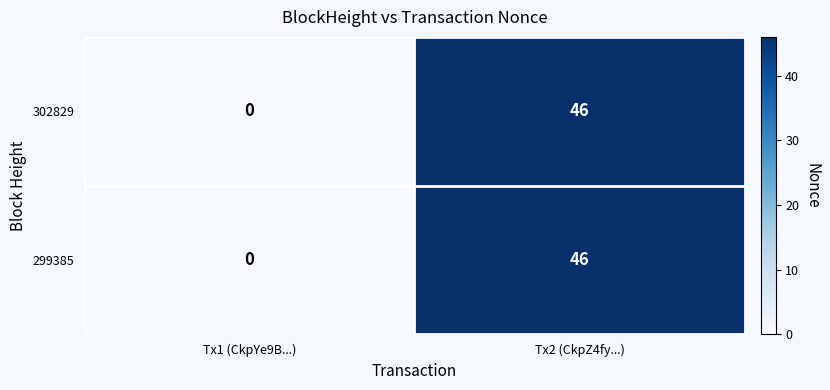

What is the sum of the 302829 values at Tx2 (CkpZ4fy...) and Tx1 (CkpYe9B...)?

46